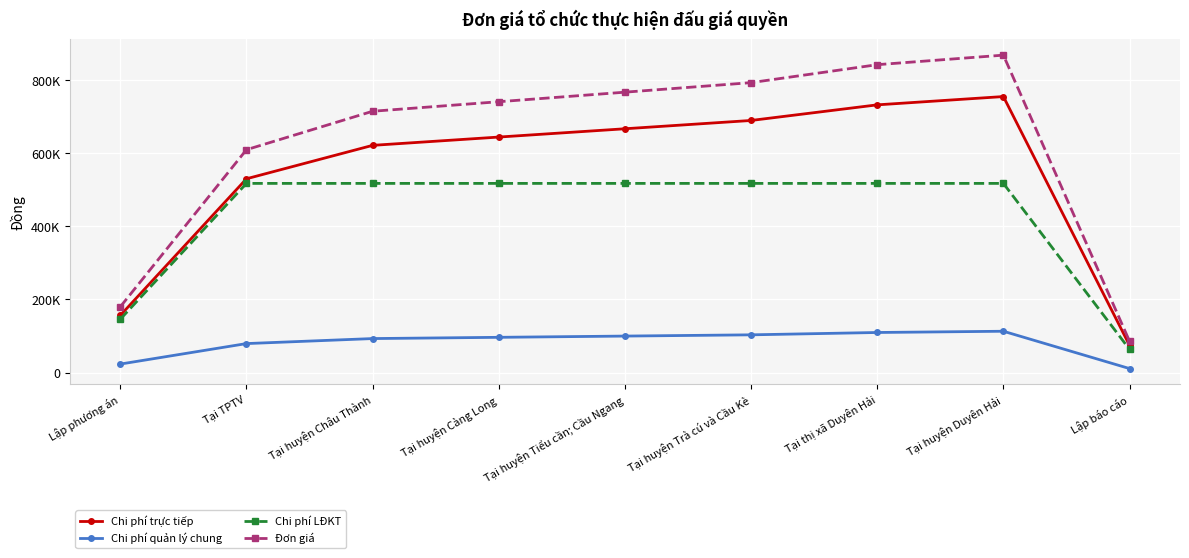

Reading left to right, transcribe all the data shown in this chart.

Chi phí trực tiếp: 156504.6	529823.0	621158.0	643828.0	666498.0	689168.0	731838.0	754508.0	74622.5
Chi phí quản lý chung: 23475.7	79473.4	93173.7	96574.2	99974.7	103375.2	109775.7	113176.2	11193.4
Chi phí LĐKT: 146079.6	517208.0	517208.0	517208.0	517208.0	517208.0	517208.0	517208.0	63697.5
Đơn giá: 179980.3	609296.4	714331.7	740402.2	766472.7	792543.2	841613.7	867684.2	85815.9